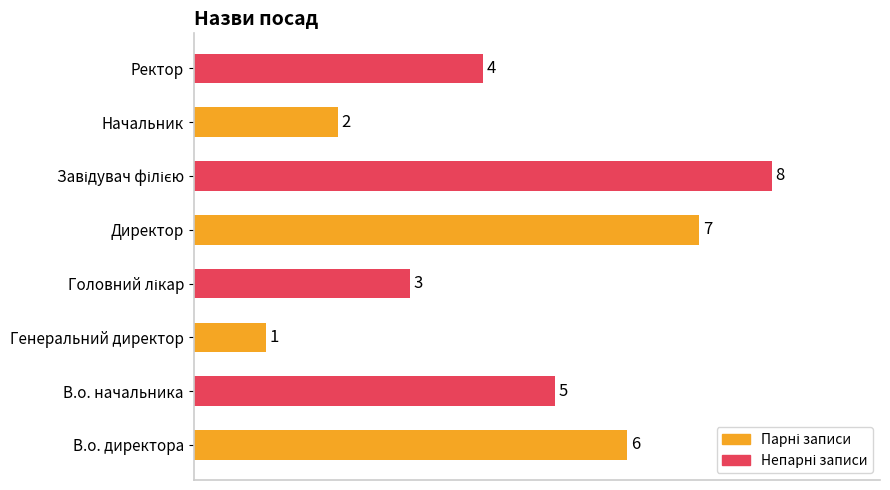

Are the bars horizontal?

Yes